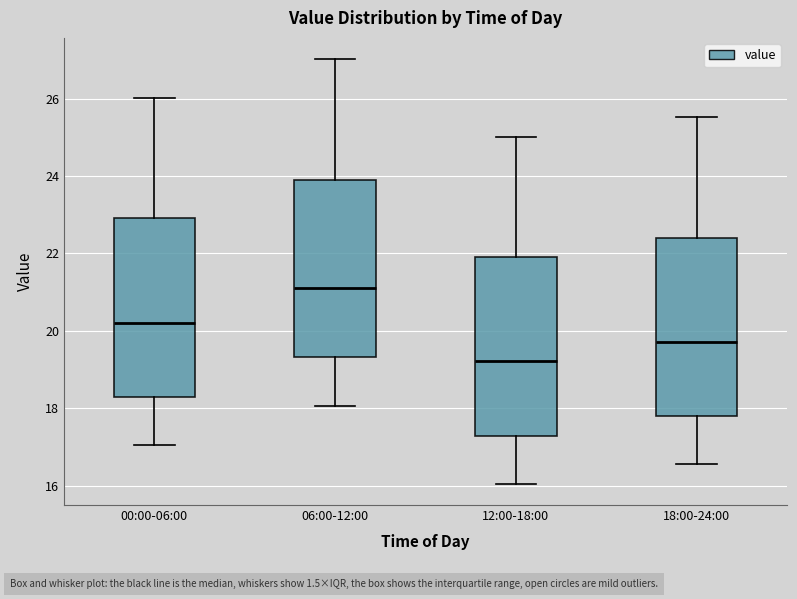

Where does the median line of the box for 06:00-12:00 sit on the y-axis? The values are not printed on the chart, so give them approximately, as read against the axis.

21.2